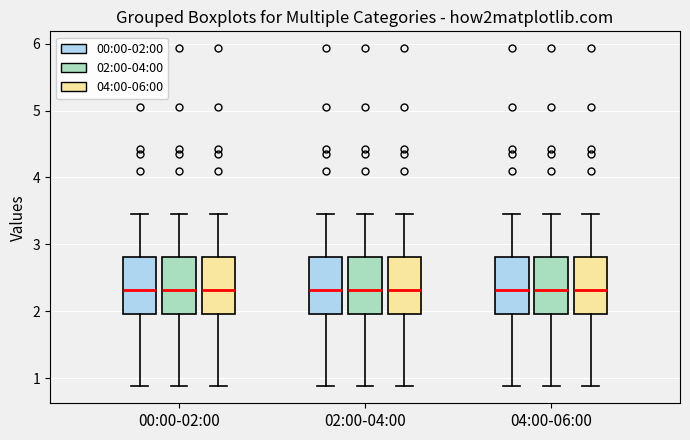

Reading left to right, transcribe this box plot: for each box, give where its median line is, the range the box spans, and where its two whiskers end, as read against the y-axis. The values are not printed on the chart, so give them approximately, as read against the axis.

00:00-02:00 (00:00-02:00): median 2.3, box 2.0 to 2.8, whiskers 0.9 to 3.5
00:00-02:00 (02:00-04:00): median 2.3, box 2.0 to 2.8, whiskers 0.9 to 3.5
00:00-02:00 (04:00-06:00): median 2.3, box 2.0 to 2.8, whiskers 0.9 to 3.5
02:00-04:00 (00:00-02:00): median 2.3, box 2.0 to 2.8, whiskers 0.9 to 3.5
02:00-04:00 (02:00-04:00): median 2.3, box 2.0 to 2.8, whiskers 0.9 to 3.5
02:00-04:00 (04:00-06:00): median 2.3, box 2.0 to 2.8, whiskers 0.9 to 3.5
04:00-06:00 (00:00-02:00): median 2.3, box 2.0 to 2.8, whiskers 0.9 to 3.5
04:00-06:00 (02:00-04:00): median 2.3, box 2.0 to 2.8, whiskers 0.9 to 3.5
04:00-06:00 (04:00-06:00): median 2.3, box 2.0 to 2.8, whiskers 0.9 to 3.5